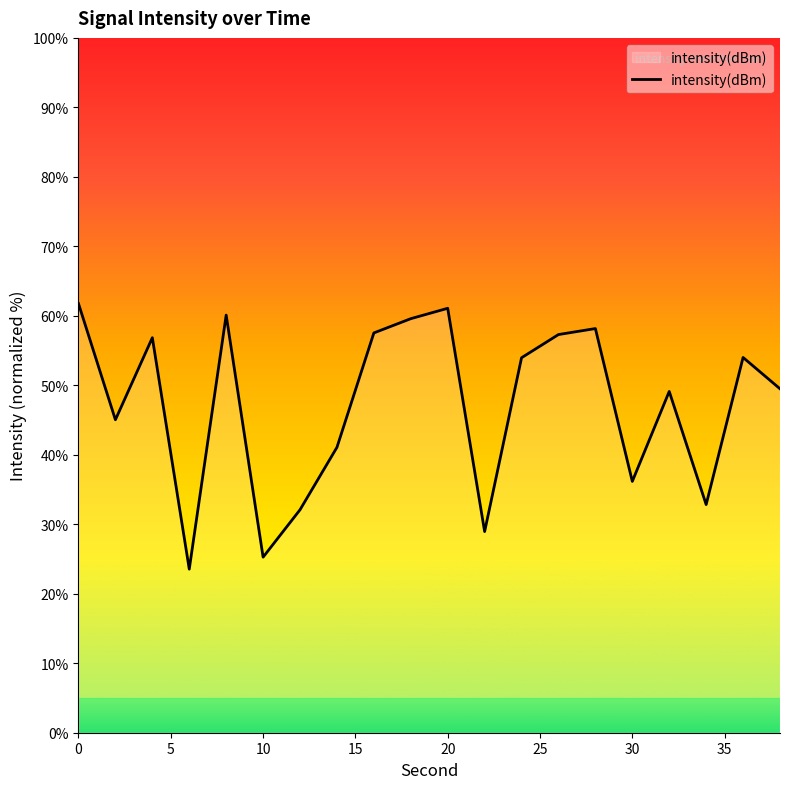

What is the sum of all values?

943.9